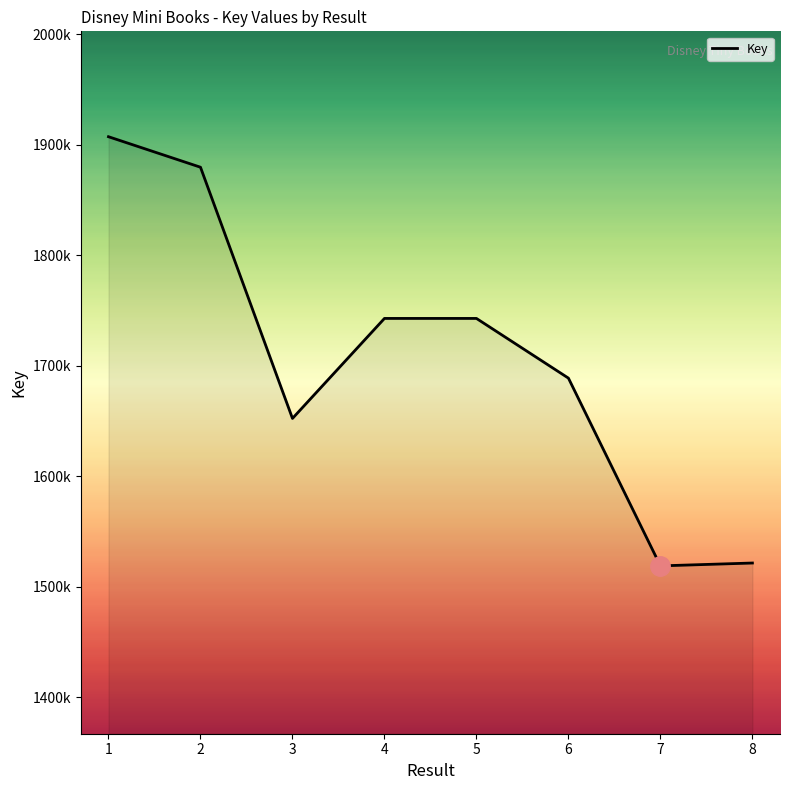

Which label corresponds to the smallest value in the chart?

7